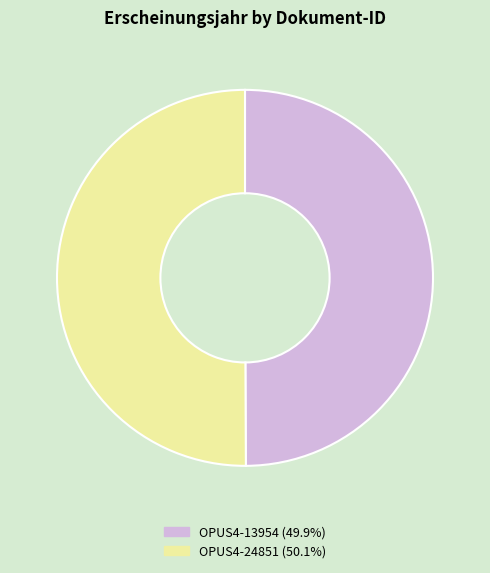

Approximately how many times larger is the value at OPUS4-13954 compared to OPUS4-24851?

1.0